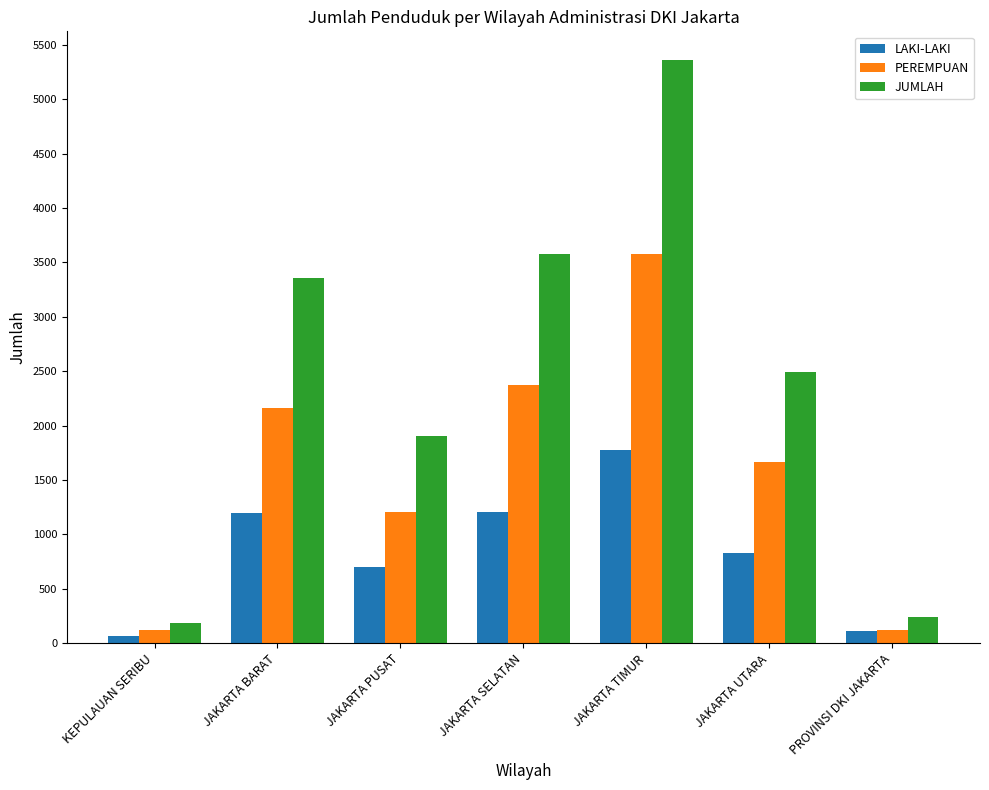

Which series has the widest spread of values?

JUMLAH